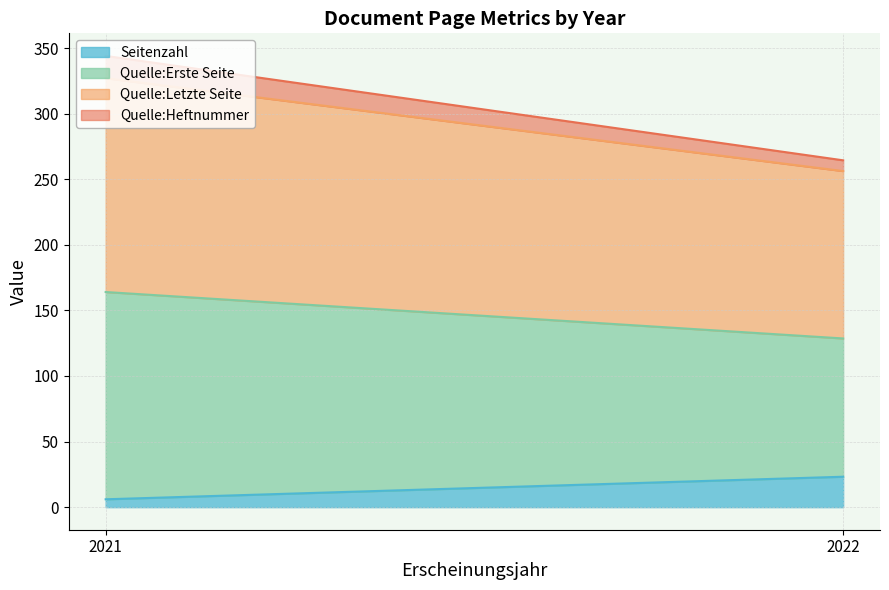

Which series has the largest total across all categories?

Quelle:Letzte Seite